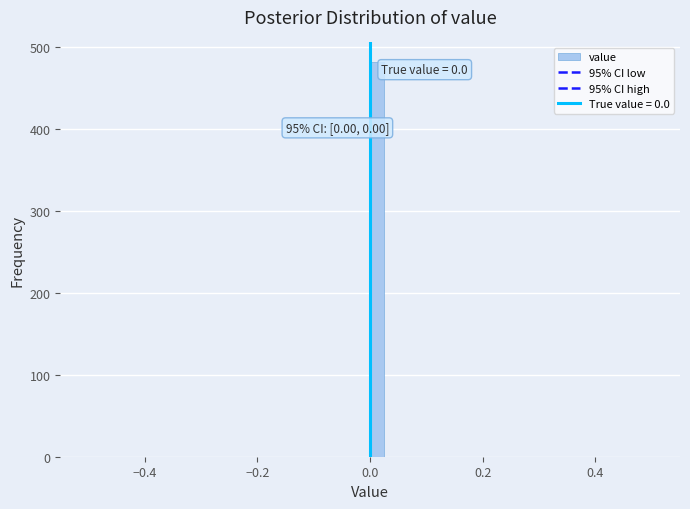

Read against the x-axis, roughly where is the centre of the tallest bar?

0.02